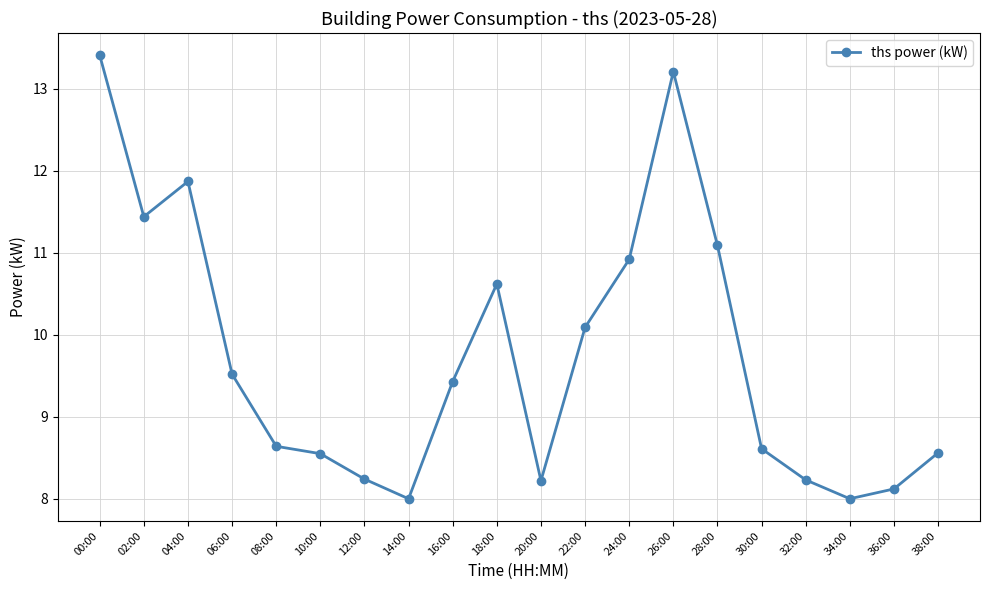

Is this an area chart (filled region under the line)?

No